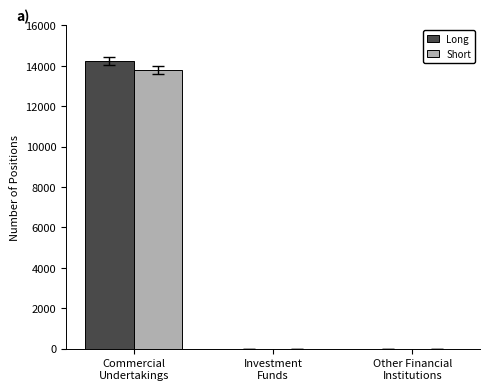

The Long series shows 4037 at Commercial
Undertakings. True or false?

False